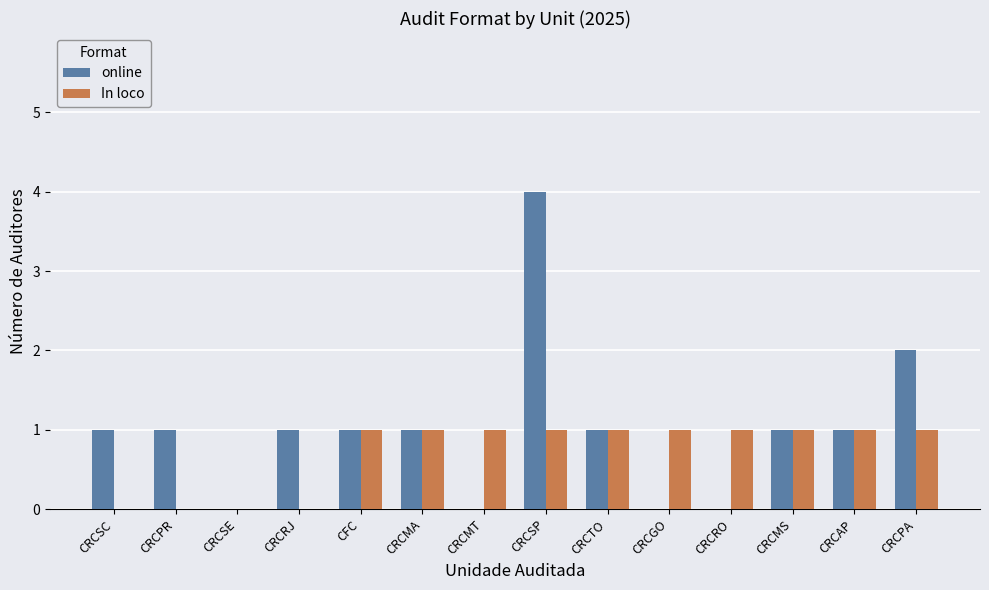

At which category is the sum across all series the highest?

CRCSP